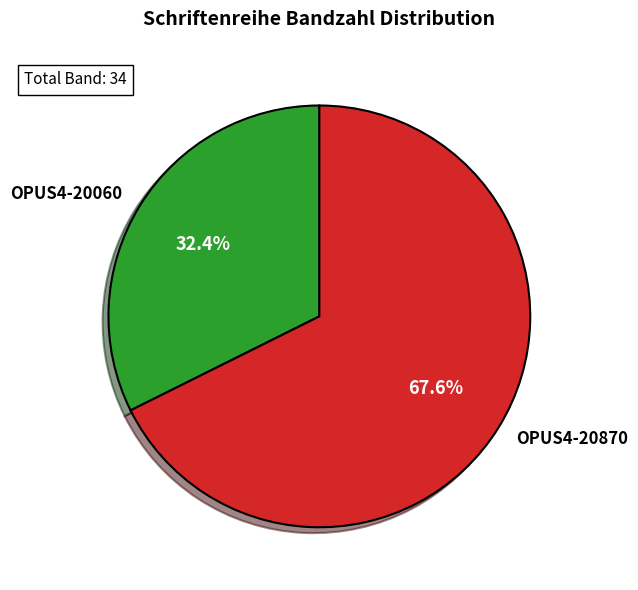

What percentage is the OPUS4-20060 slice, to the nearest percent?

32%